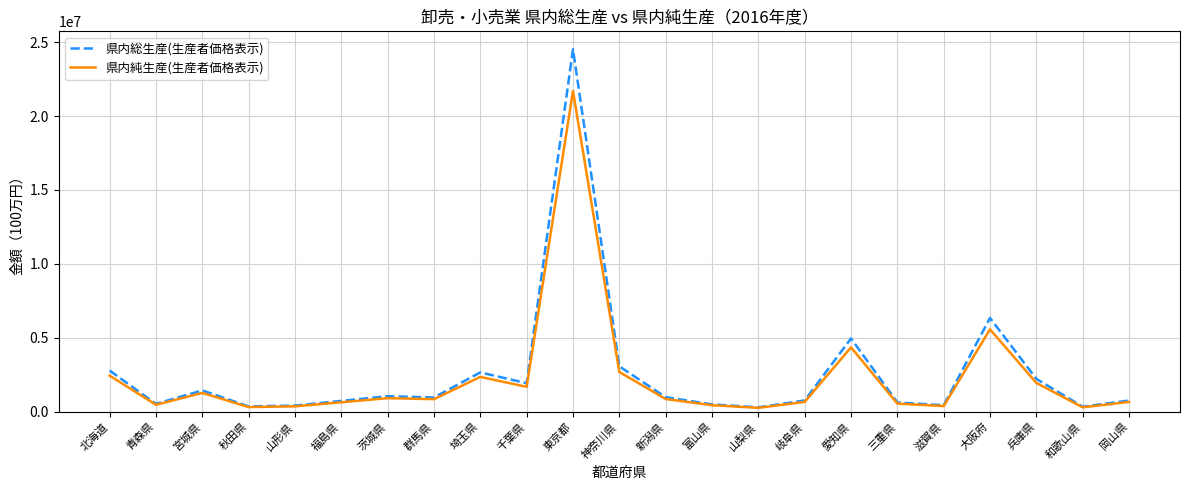

Rank the series by their average value, from highest to lowest.

県内総生産(生産者価格表示), 県内純生産(生産者価格表示)